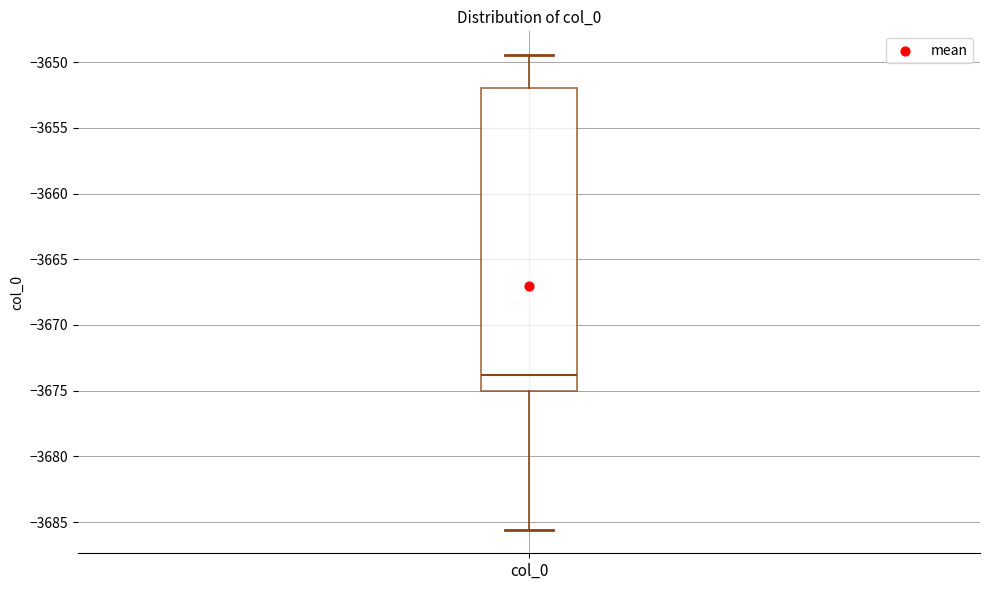

Where does the upper whisker of the box for col_0 end on the y-axis? The values are not printed on the chart, so give them approximately, as read against the axis.

-3649.5